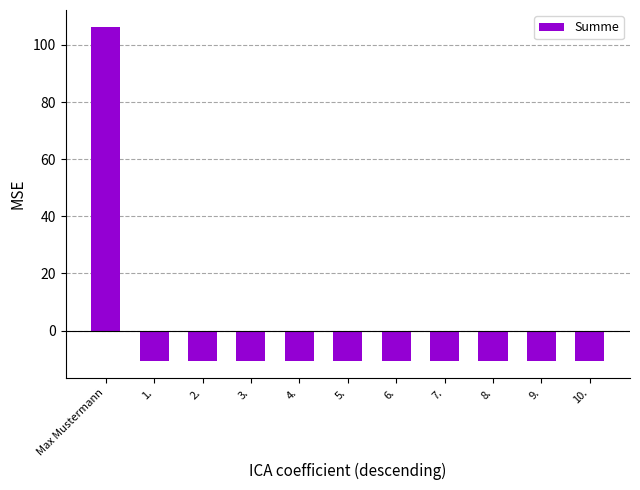

What is the change in value from Max Mustermann to 6.?

-117.0